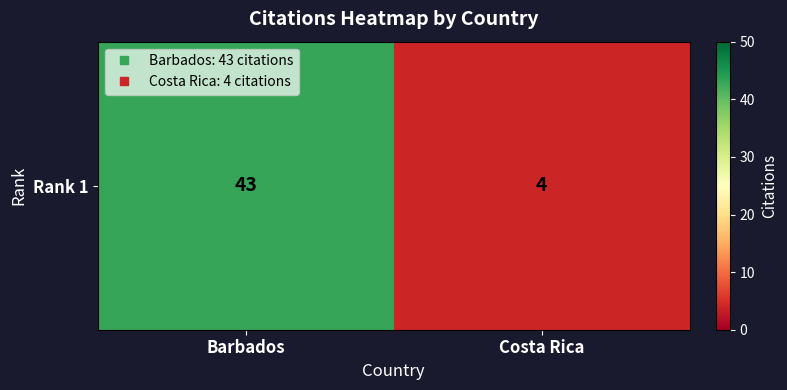

The chart shows a value of 3 at Costa Rica. True or false?

False